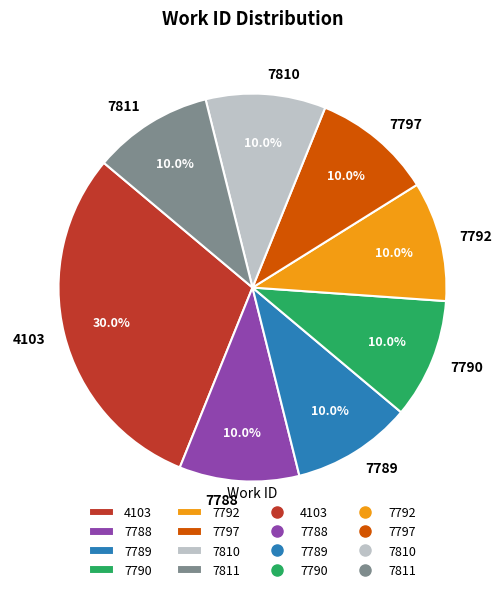

What is the largest slice in the pie chart?

4103